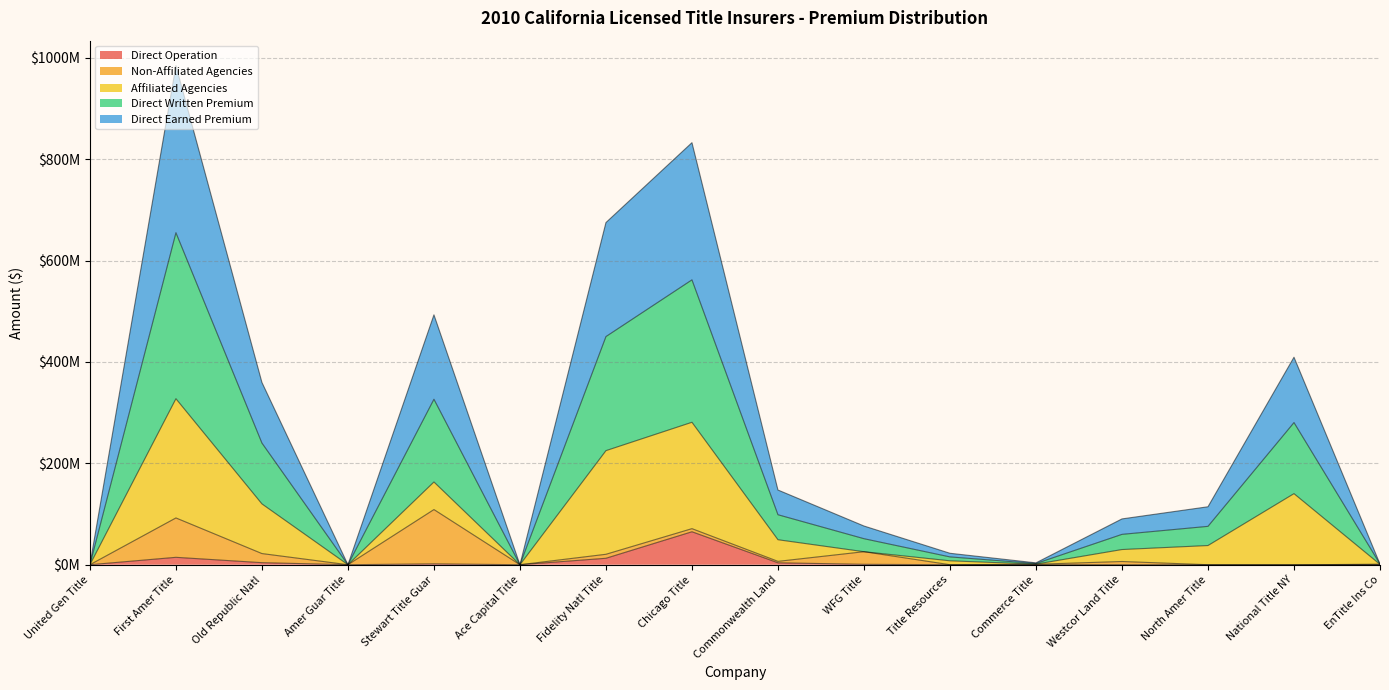

True or false: Direct Operation has more than 2 interior local peaks.

True